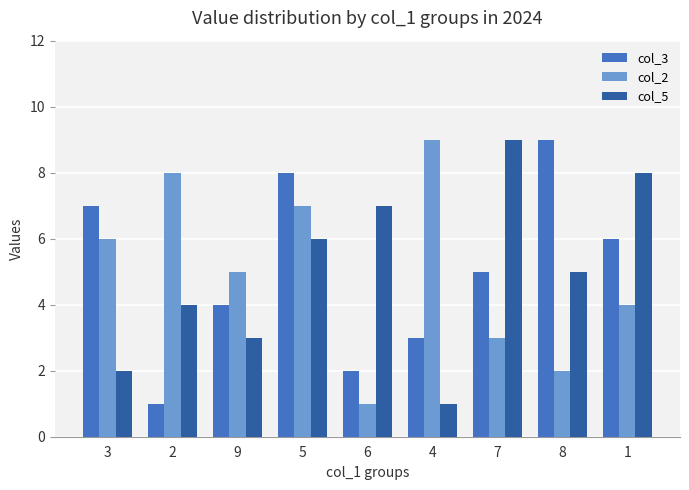

What is the average value of the col_2 series?

5